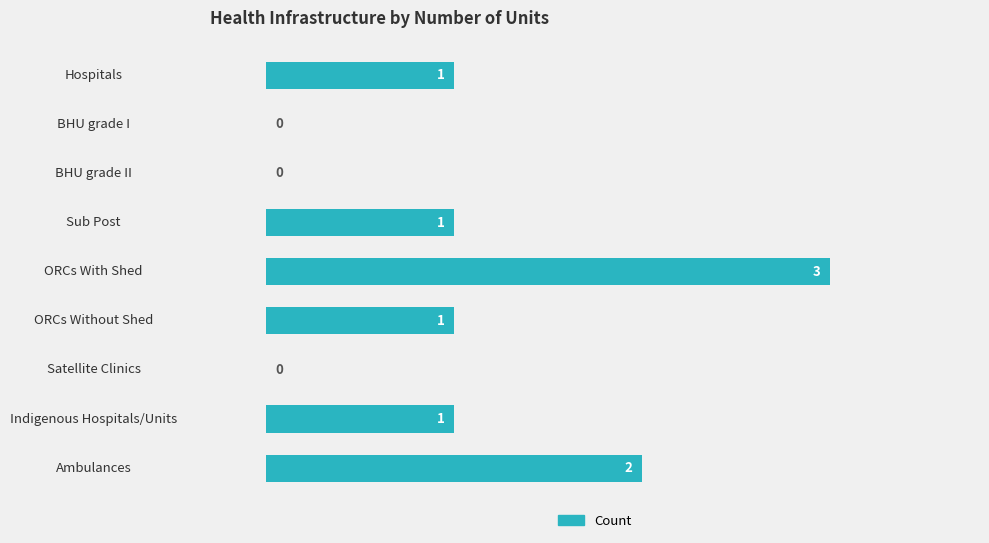

What is the greatest value displayed?

3